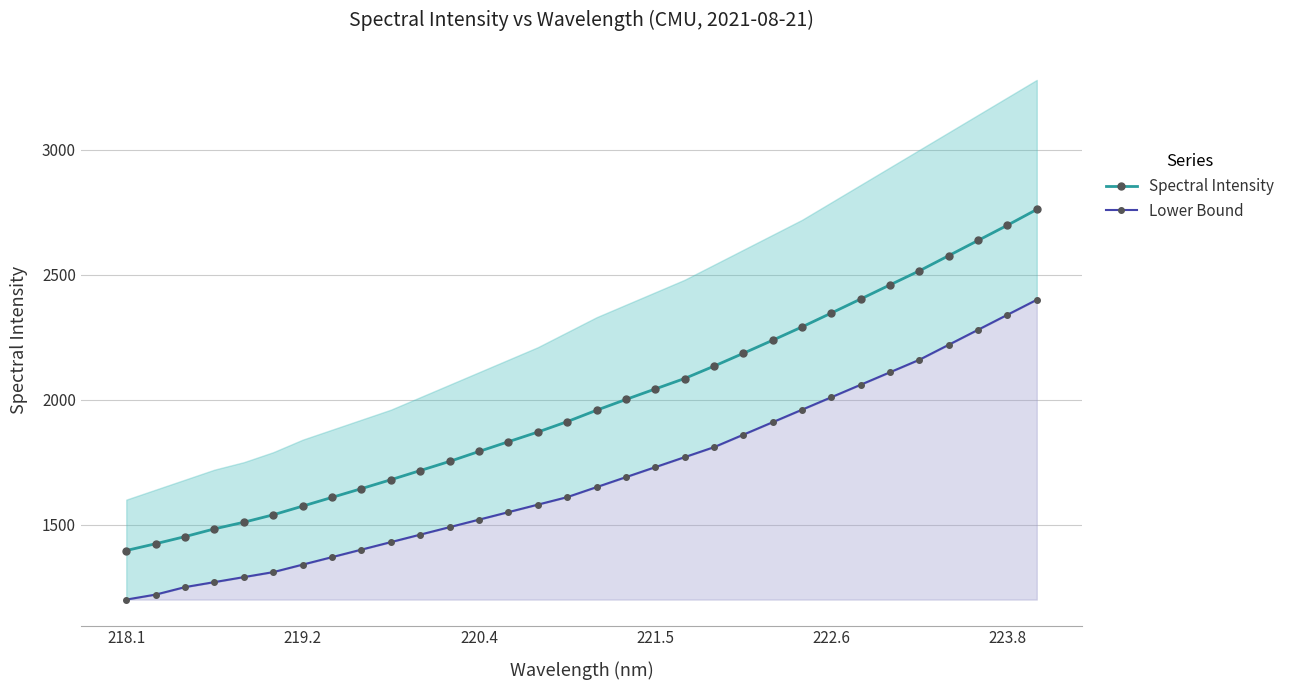

Is it true that Spectral Intensity equals 3679.1 at 222.6?

False